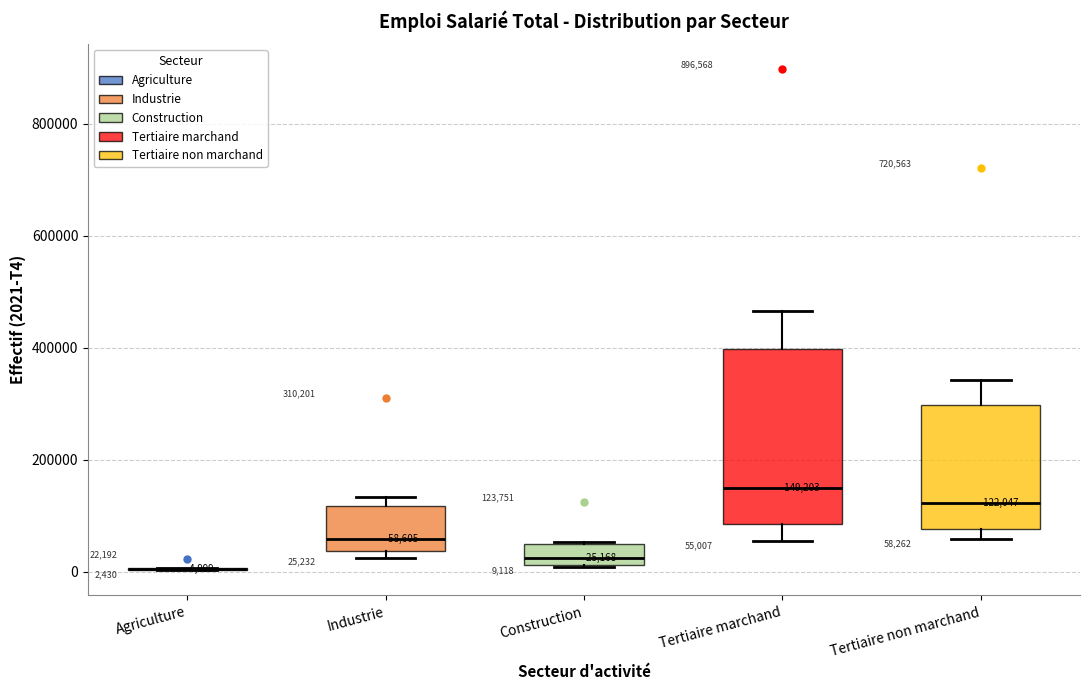

Which box is the tallest, from its lower edge to its upper edge?

Tertiaire marchand